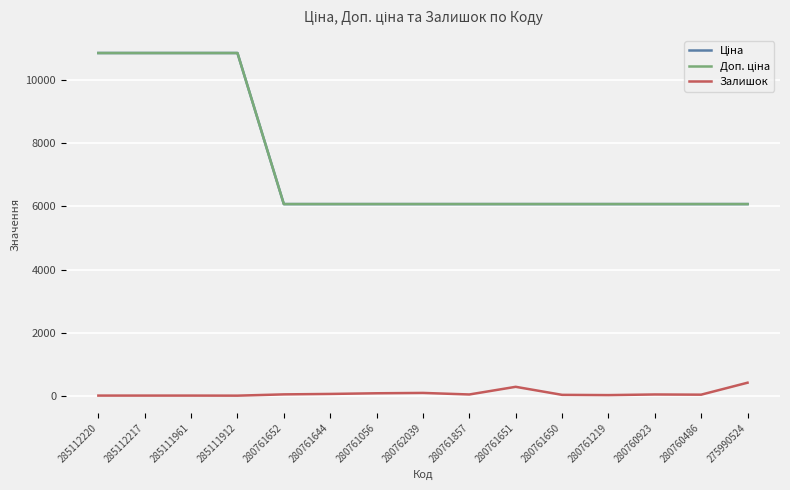

At which category is the sum across all series the highest?

285112220